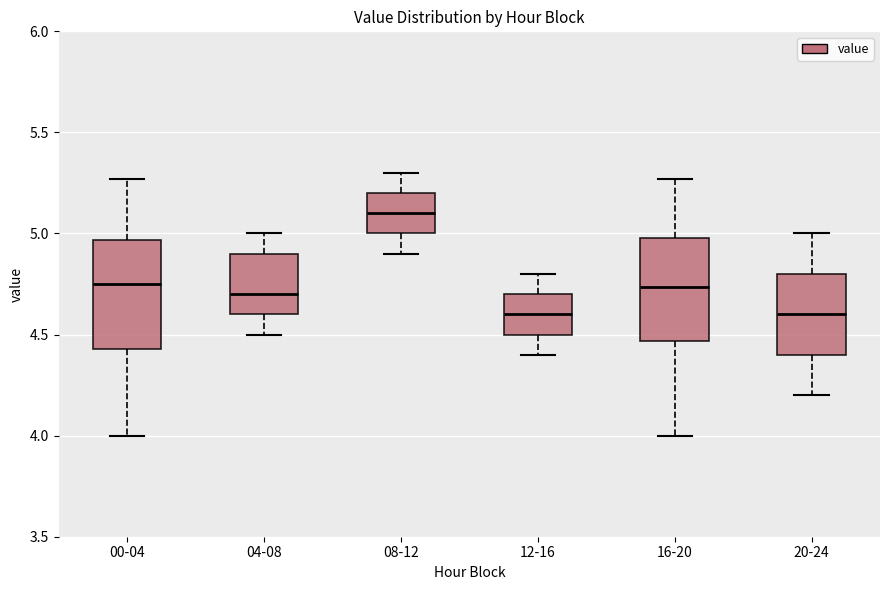

Reading left to right, transcribe this box plot: for each box, give where its median line is, the range the box spans, and where its two whiskers end, as read against the y-axis. The values are not printed on the chart, so give them approximately, as read against the axis.

00-04: median 4.75, box 4.45 to 4.95, whiskers 4.00 to 5.25
04-08: median 4.70, box 4.60 to 4.90, whiskers 4.50 to 5.00
08-12: median 5.10, box 5.00 to 5.20, whiskers 4.90 to 5.30
12-16: median 4.60, box 4.50 to 4.70, whiskers 4.40 to 4.80
16-20: median 4.75, box 4.45 to 5.00, whiskers 4.00 to 5.25
20-24: median 4.60, box 4.40 to 4.80, whiskers 4.20 to 5.00